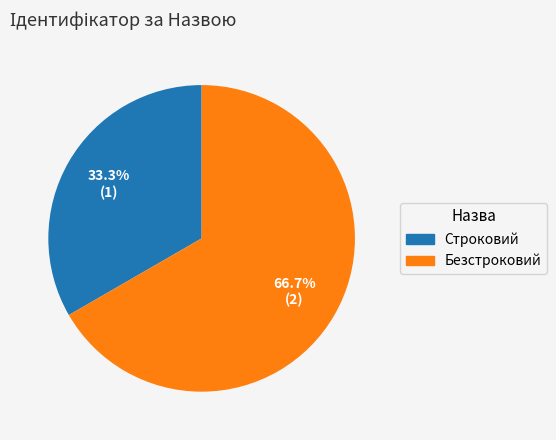

What is the ratio of the value at Безстроковий to the value at Строковий?

2.0